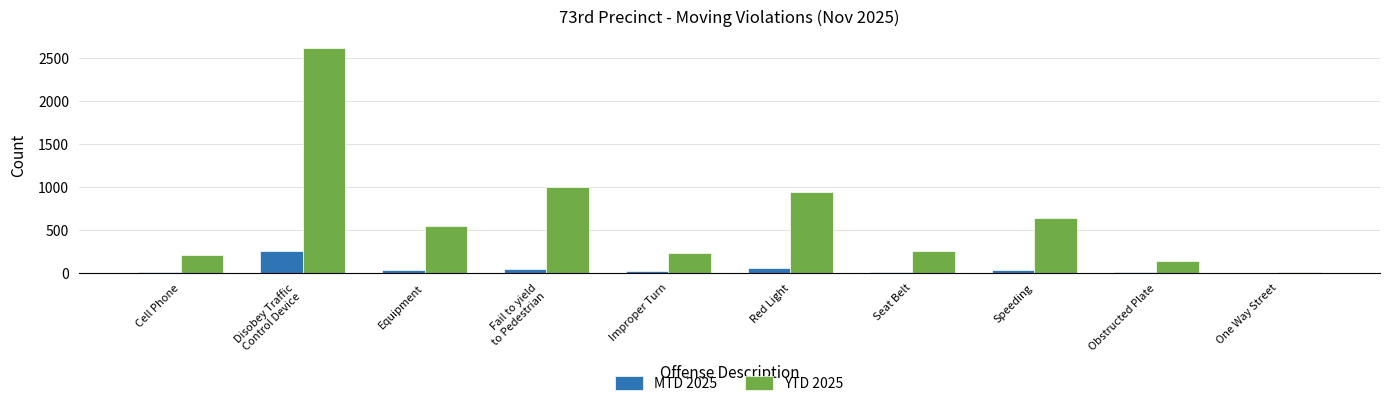

Is it true that YTD 2025 equals 1653 at Red Light?

False